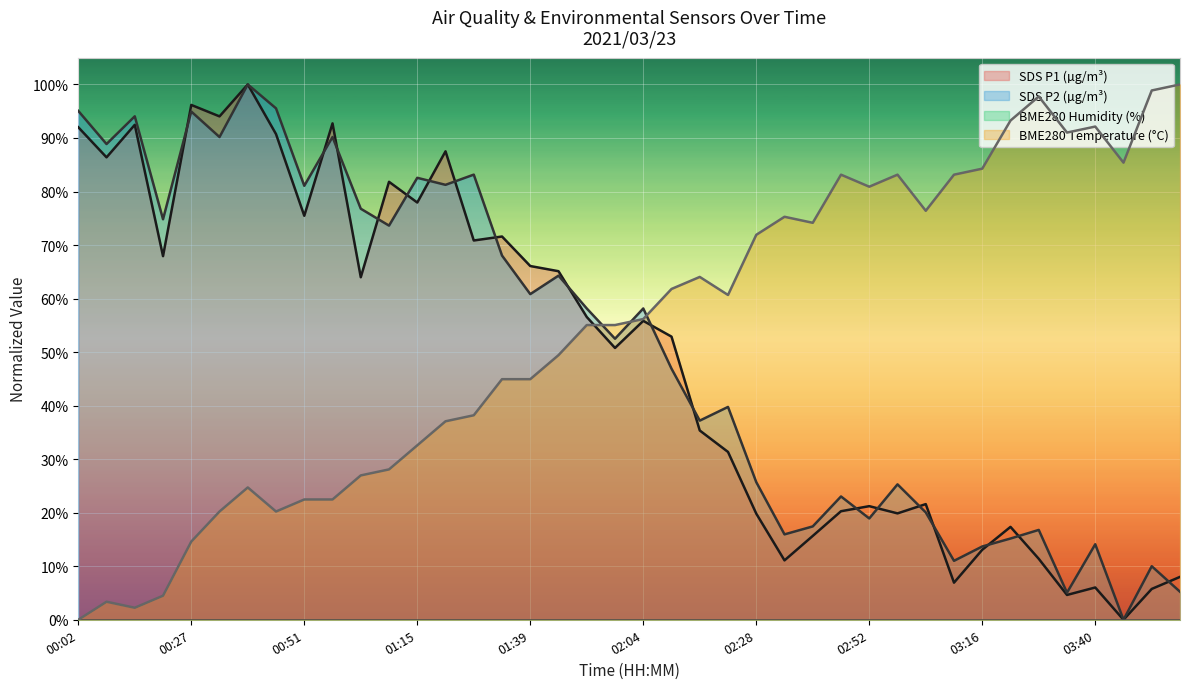

Where does the BME280_temperature series first go above 56?

02:04